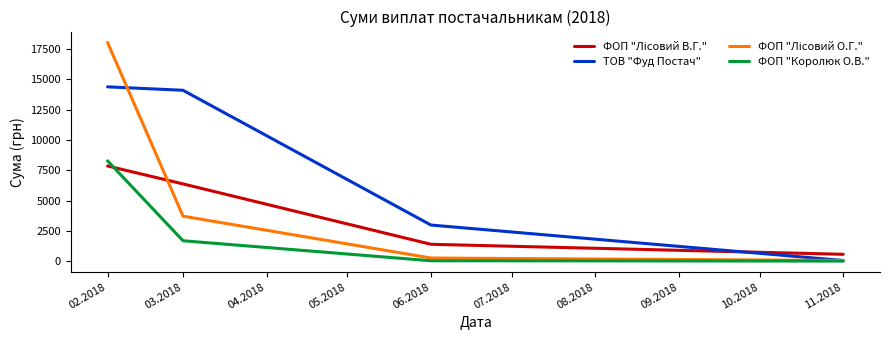

What is the difference between the highest and lowest values at 03.2018?

12423.6